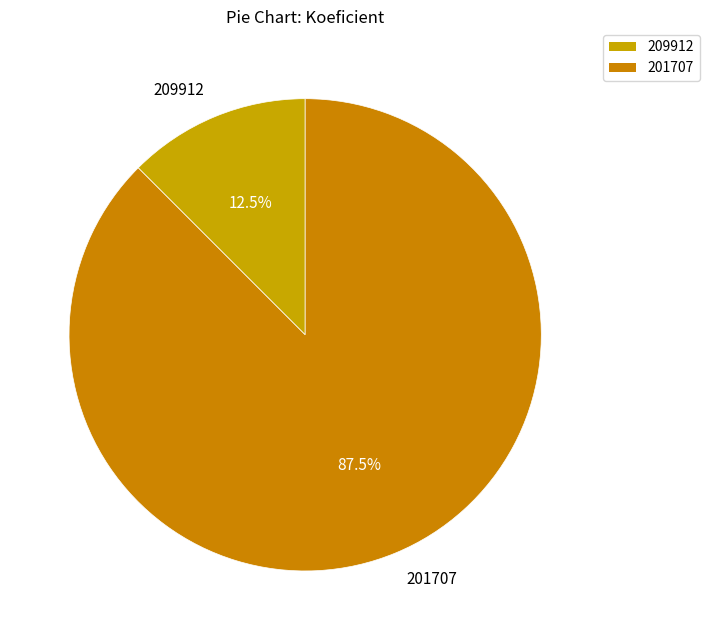

Which category accounts for the majority?

201707